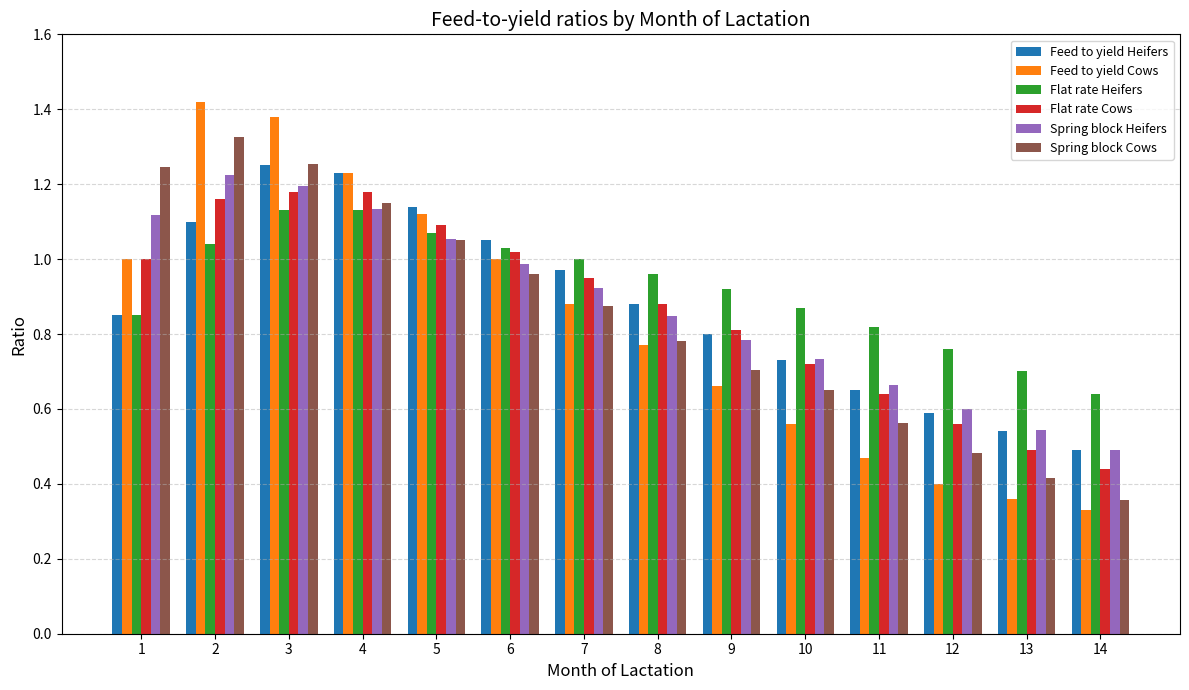

Where is Spring block Heifers nearest to the value 0?

14